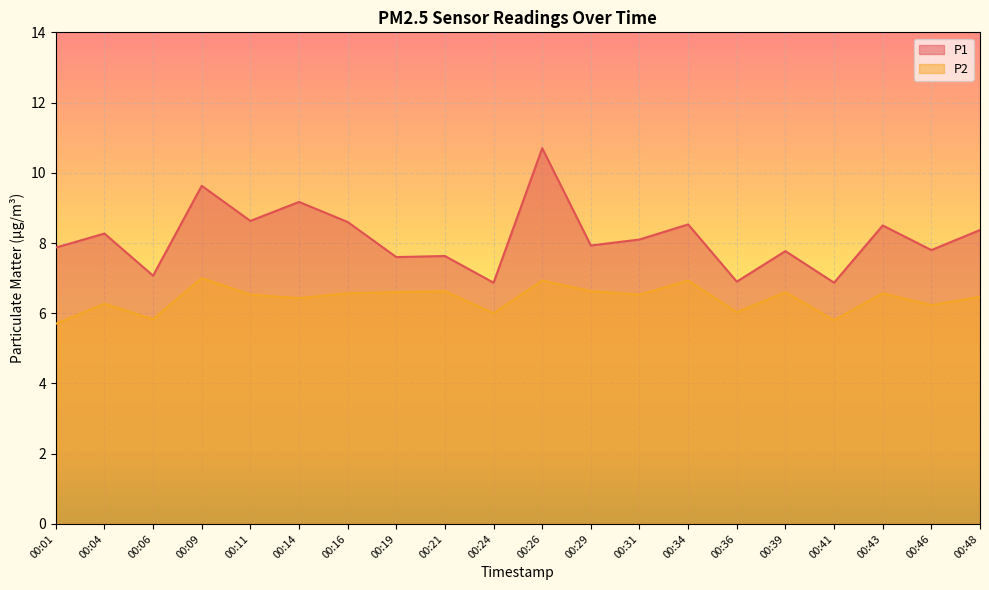

What is the total value across all series at 00:39?

14.4